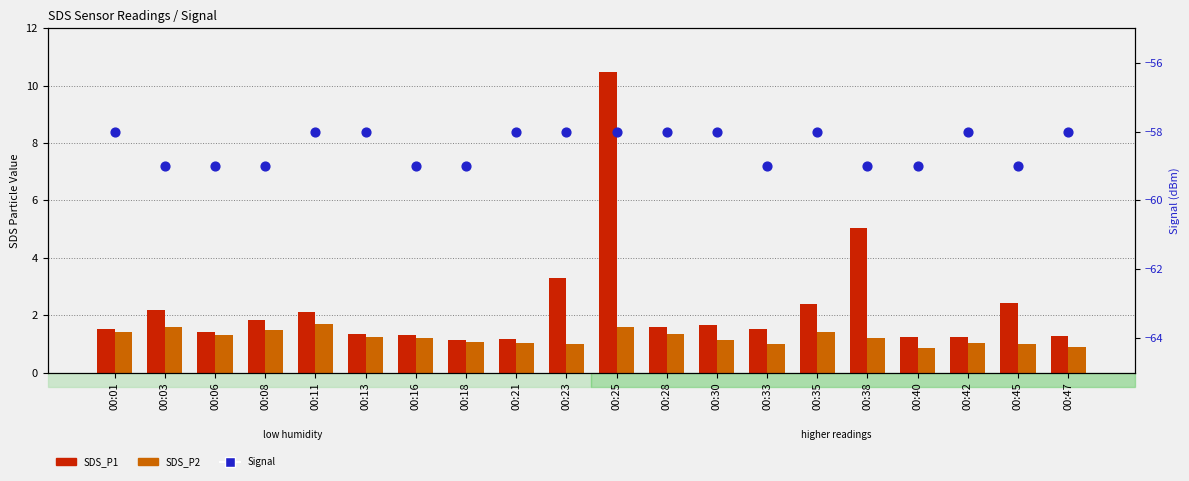

Which series contains the lowest Y value?

Signal